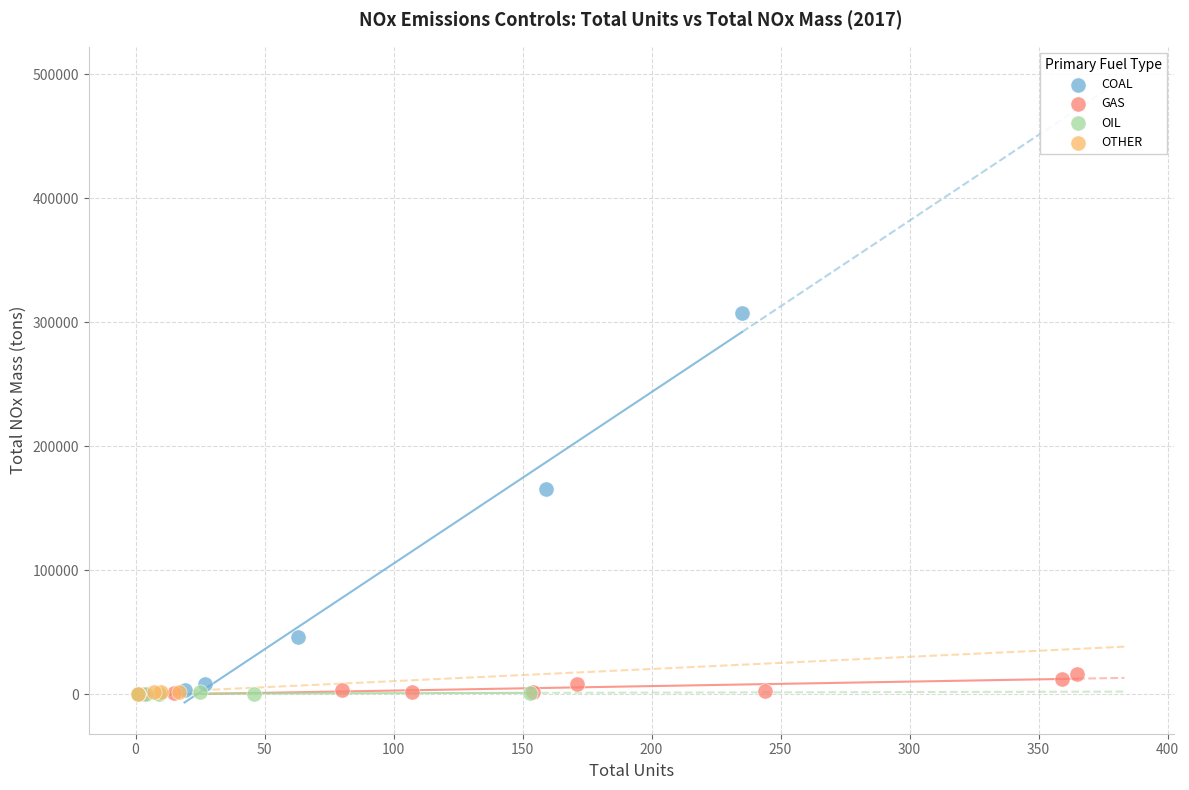

Which series contains the highest Y value?

COAL